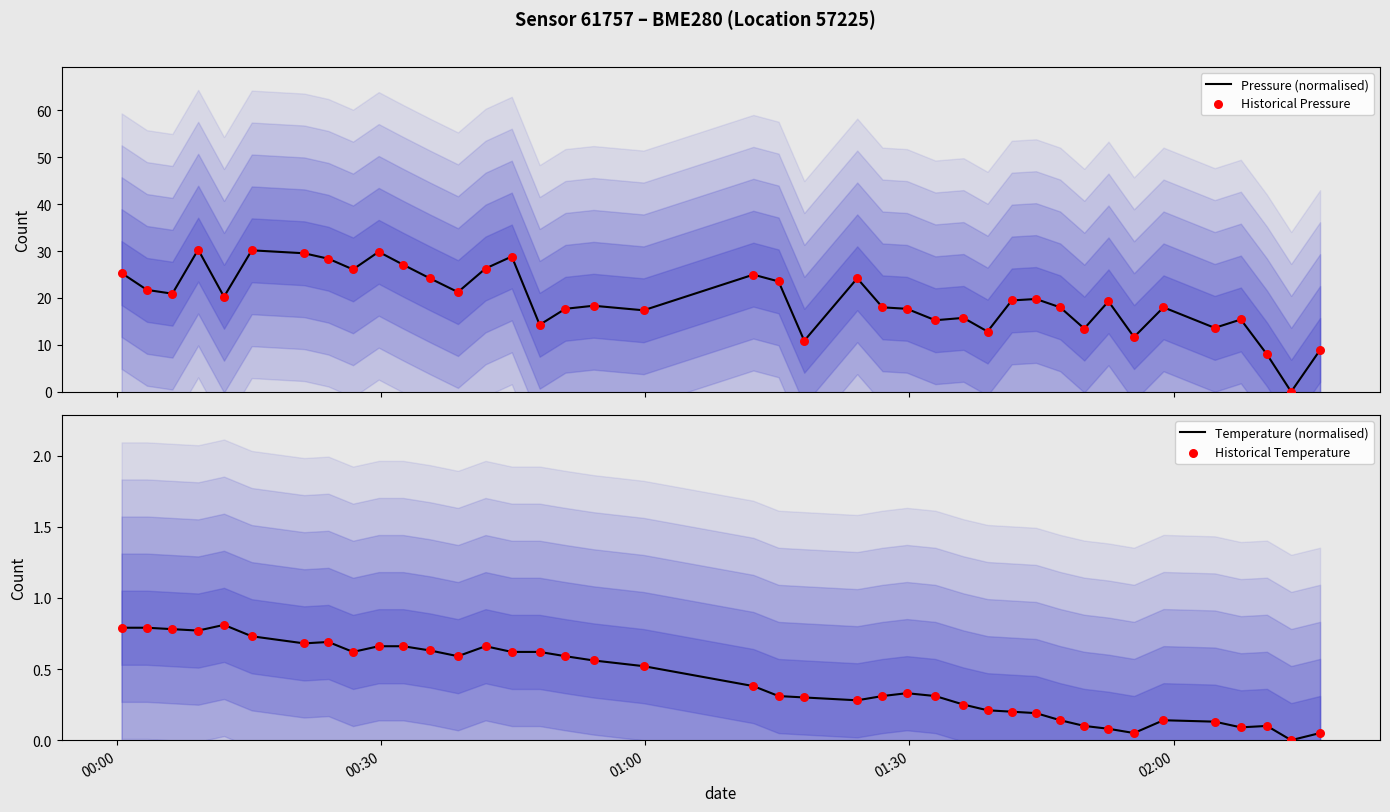

Is the value of Historical Pressure at 28 greater than the value of Historical Temperature at 14?

Yes